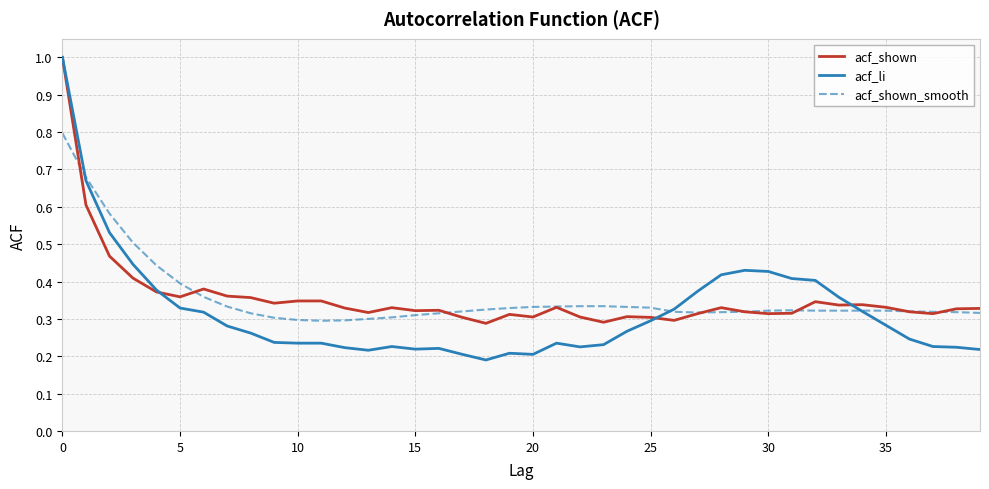

Which series has the widest spread of values?

acf_li